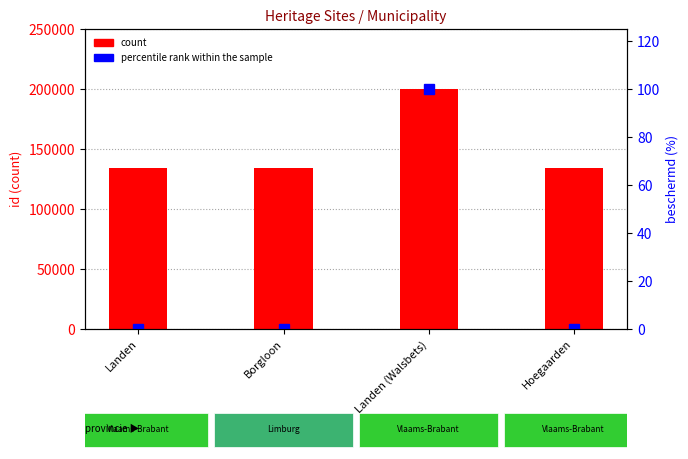

Which category has the highest value across all series?

Landen (Walsbets)